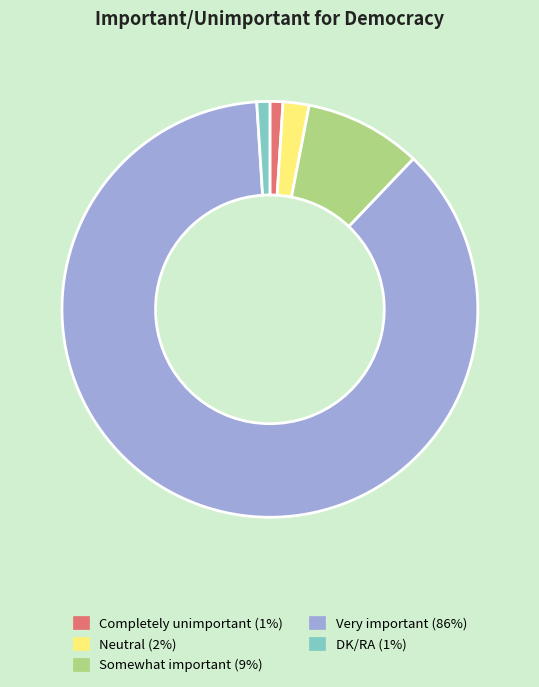

Which slice is the largest?

Very important (86%)